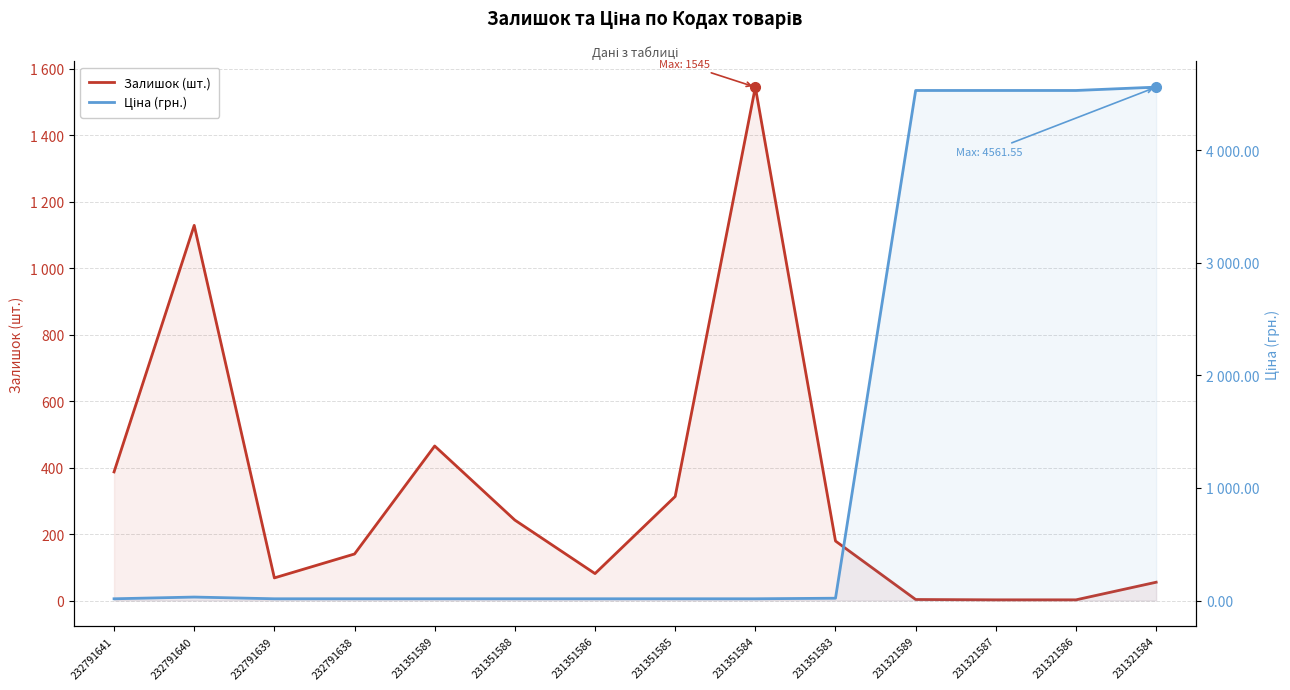

What is the difference between the maximum and minimum values in the Залишок (шт.) series?

1543.0